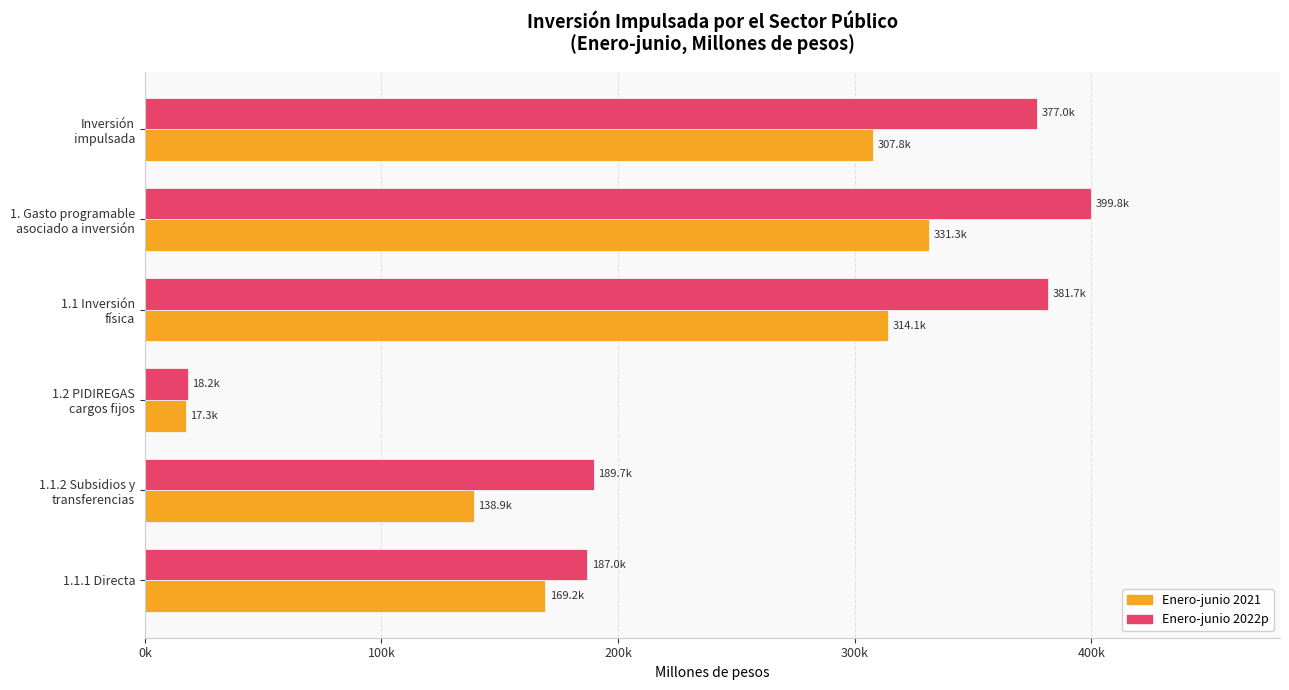

What are all the series names shown in the legend?

Enero-junio 2021, Enero-junio 2022p